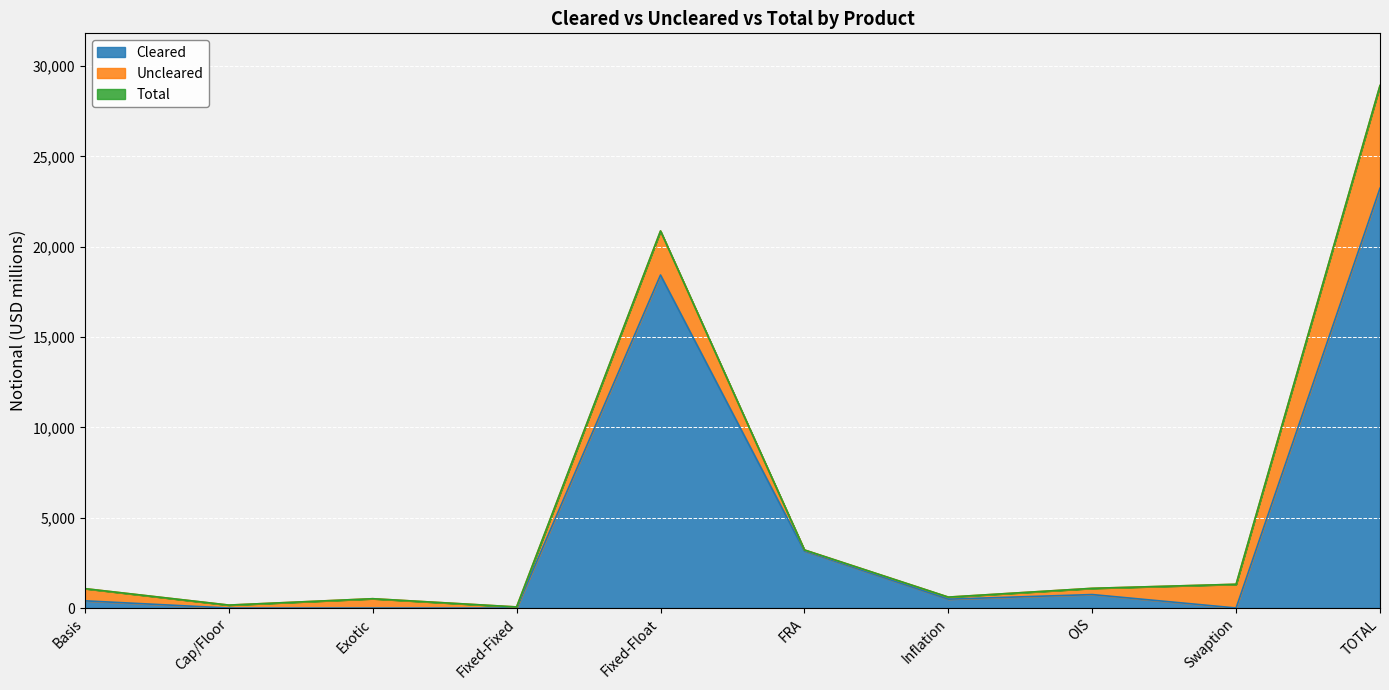

True or false: Cleared has a value of 8496 at Fixed-Float.

False